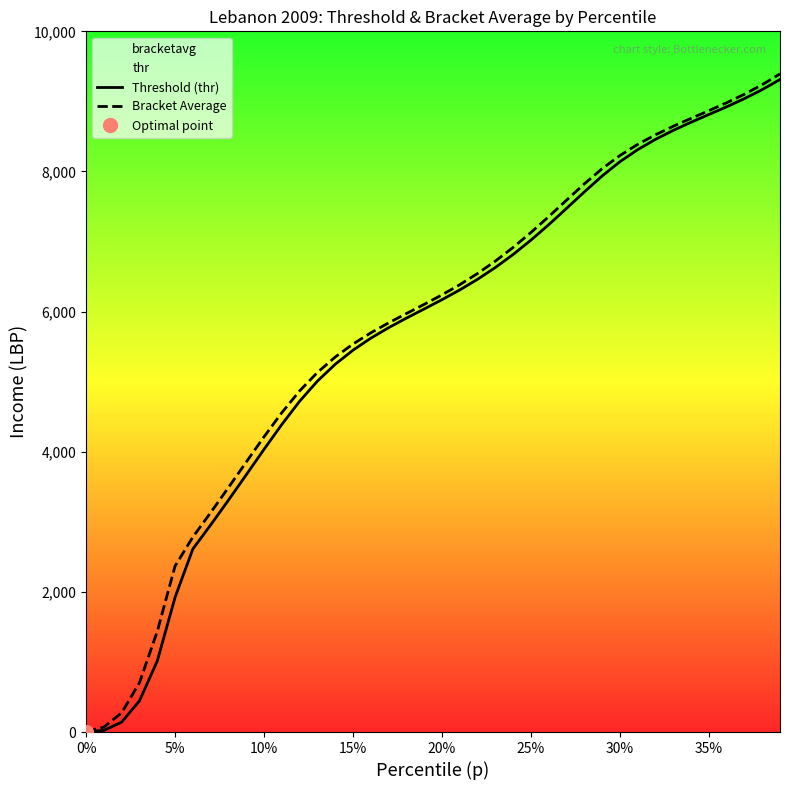

Is the value of Bracket Average at 10% greater than the value of Threshold (thr) at 28?

No